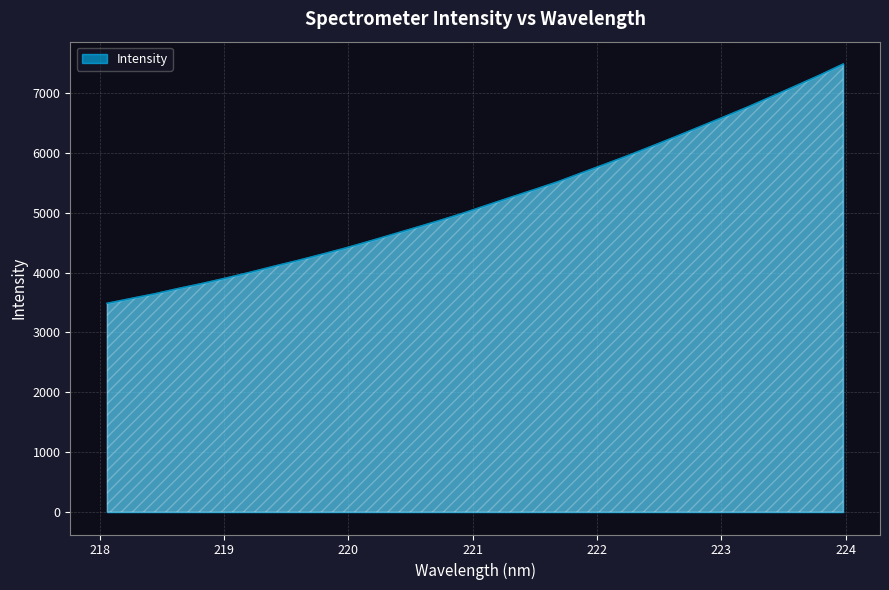

What is the difference between the maximum and minimum values?

3997.0